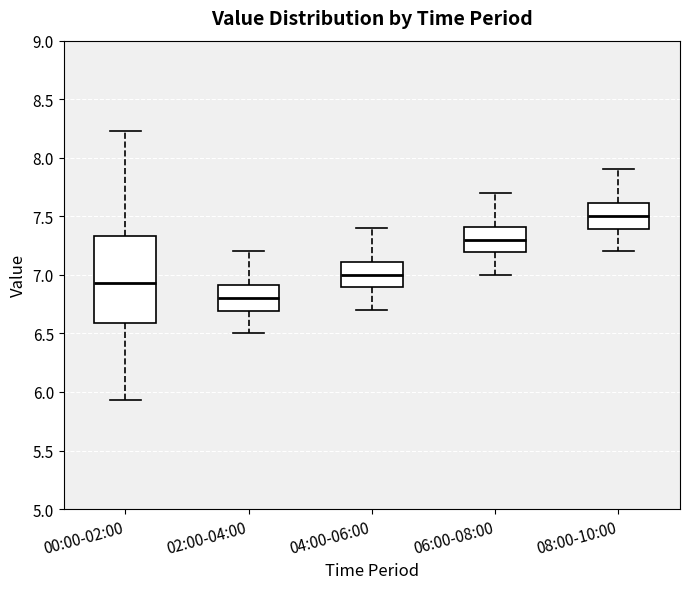

Reading left to right, read every box against the y-axis: the position of its median line, the range the box covers, and the ends of its whiskers. The values are not printed on the chart, so give them approximately, as read against the axis.

00:00-02:00: median 6.95, box 6.60 to 7.35, whiskers 5.95 to 8.25
02:00-04:00: median 6.80, box 6.70 to 6.90, whiskers 6.50 to 7.20
04:00-06:00: median 7.00, box 6.90 to 7.10, whiskers 6.70 to 7.40
06:00-08:00: median 7.30, box 7.20 to 7.40, whiskers 7.00 to 7.70
08:00-10:00: median 7.50, box 7.40 to 7.60, whiskers 7.20 to 7.90